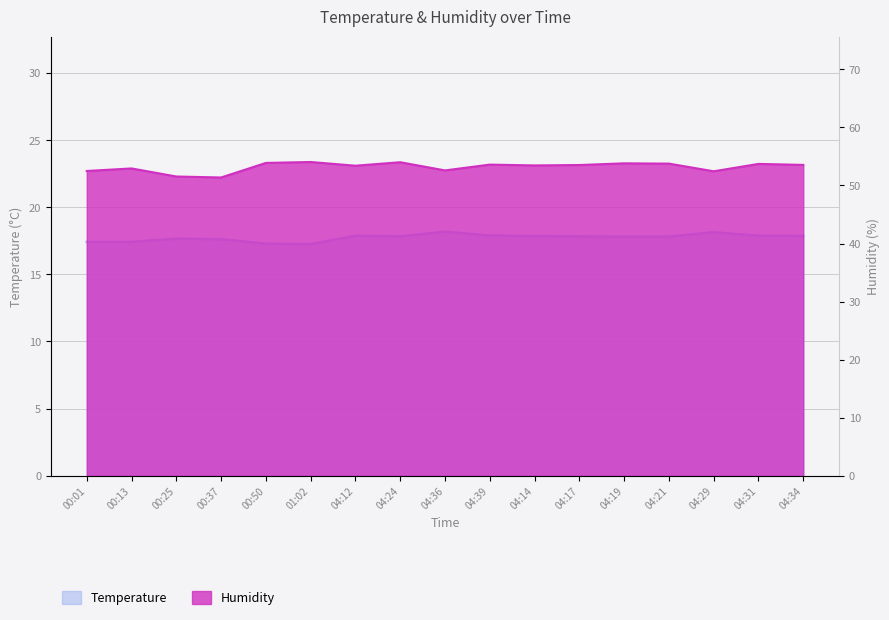

How many categories are shown in the chart?

17